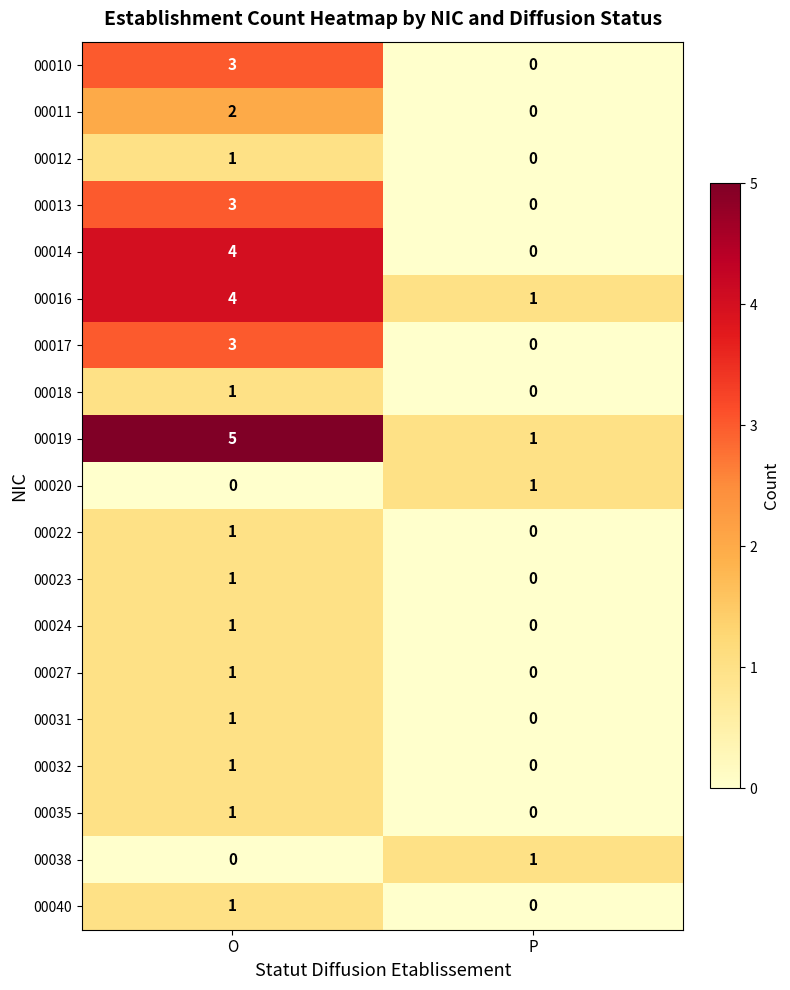

What value does the 00019 series have at O?

5